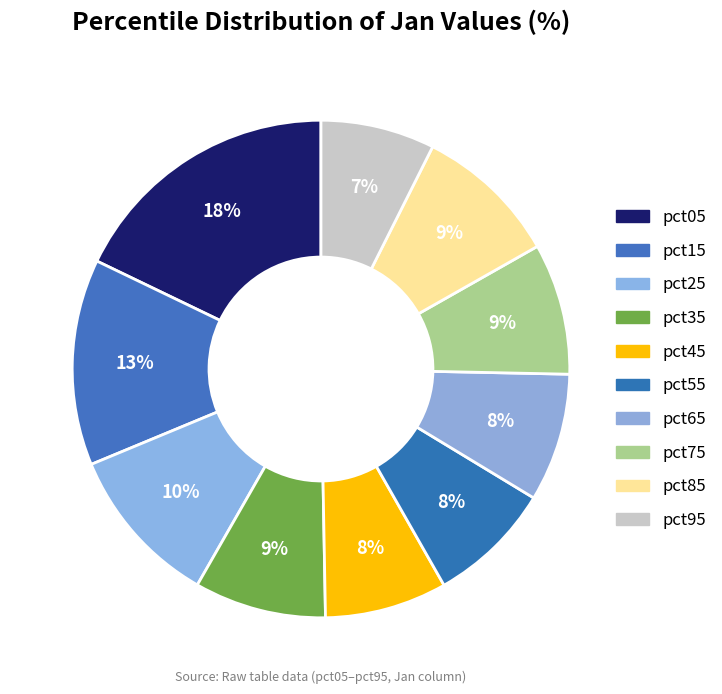

Does pct65 account for over 50% of the chart?

No